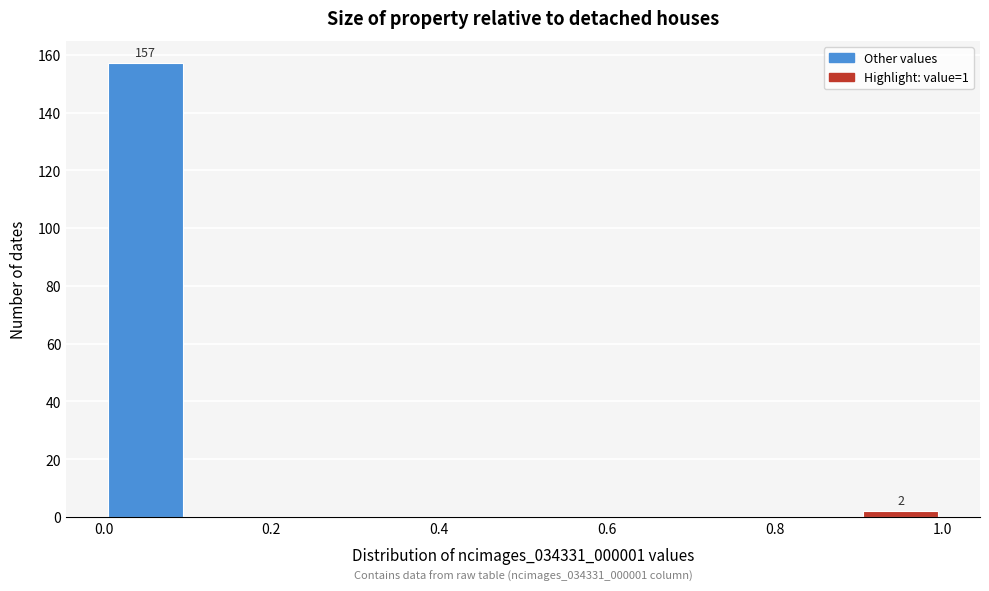

Over which range of the x-axis is the bar tallest?

0.0 to 0.1